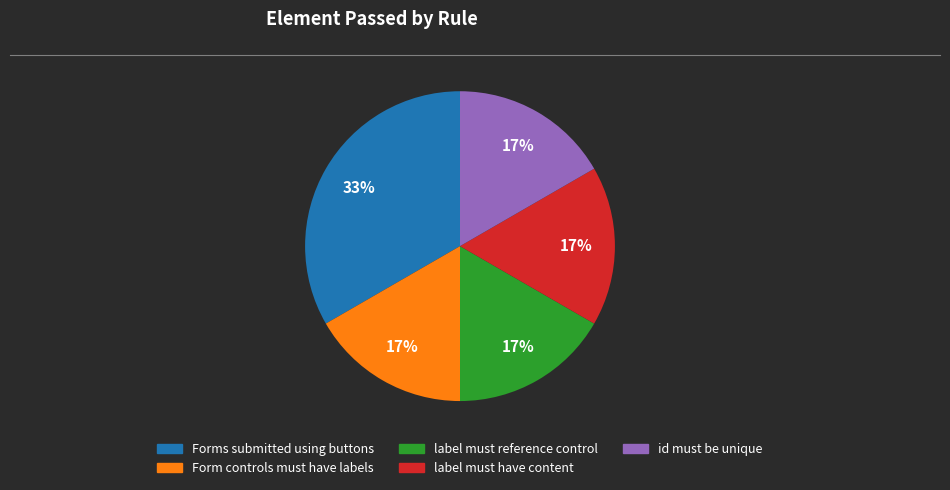

To the nearest percent, what portion does Form controls must have labels represent?

17%